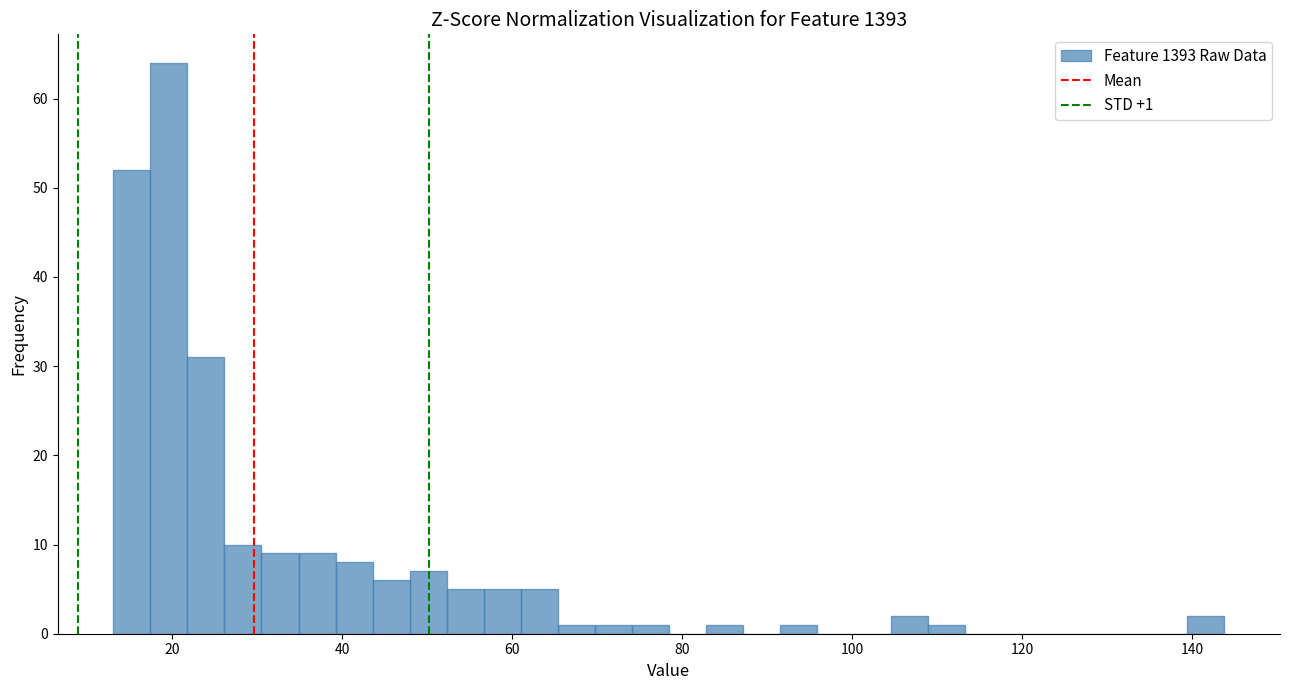

Around what value on the x-axis is the tallest bar? Give the approximate position of its centre, as read against the axis.

20